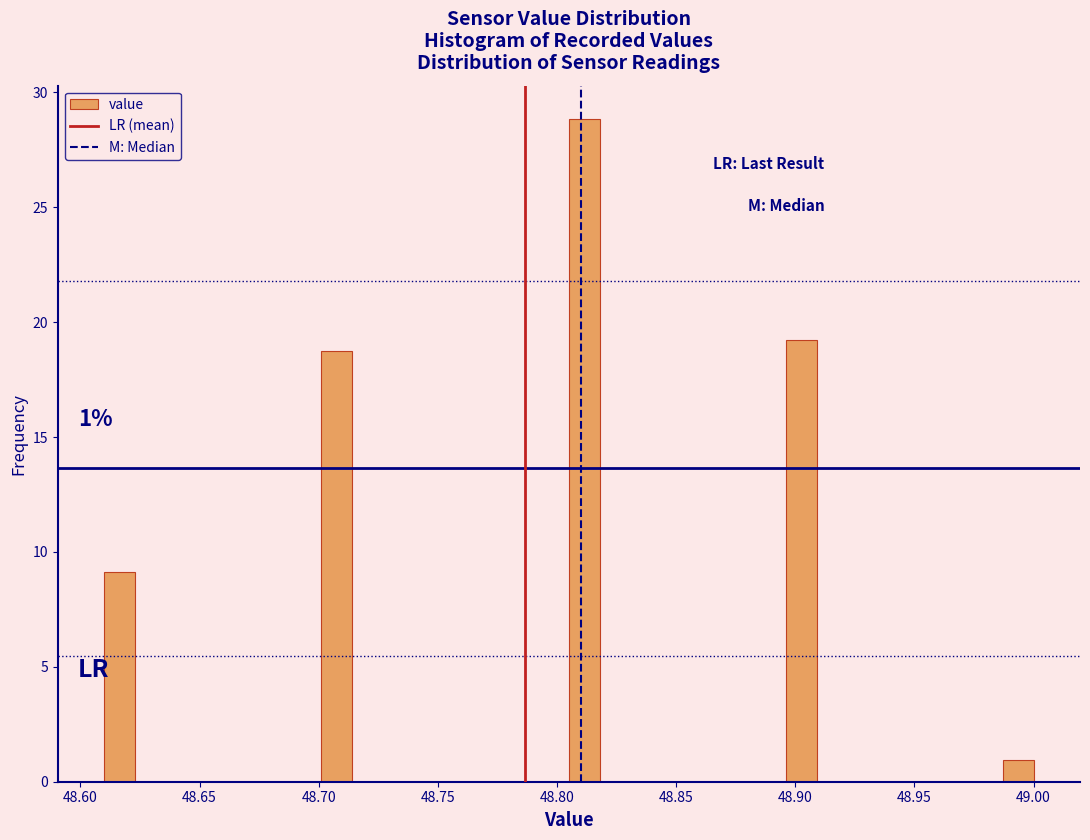

Around what value on the x-axis is the tallest bar? Give the approximate position of its centre, as read against the axis.

48.810